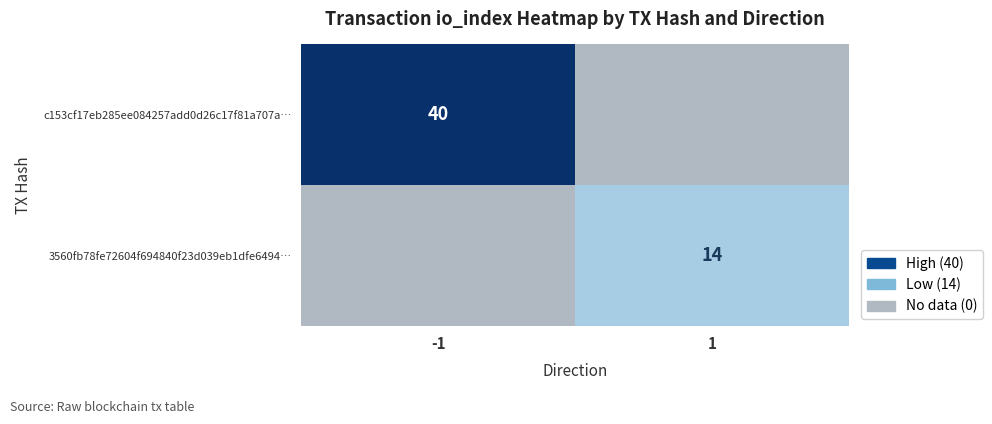

Is it true that c153cf17eb285ee084257add0d26c17f81a707a… equals 40 at -1?

True